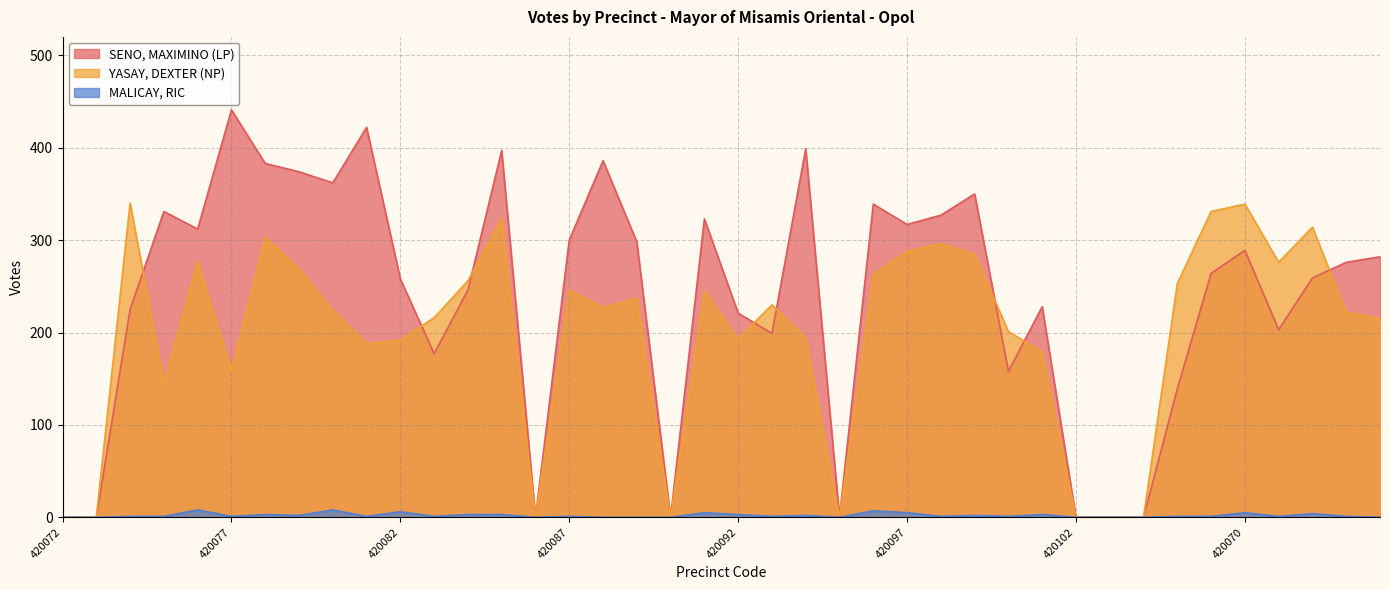

Between 420105 and 420093, which is larger?

420105